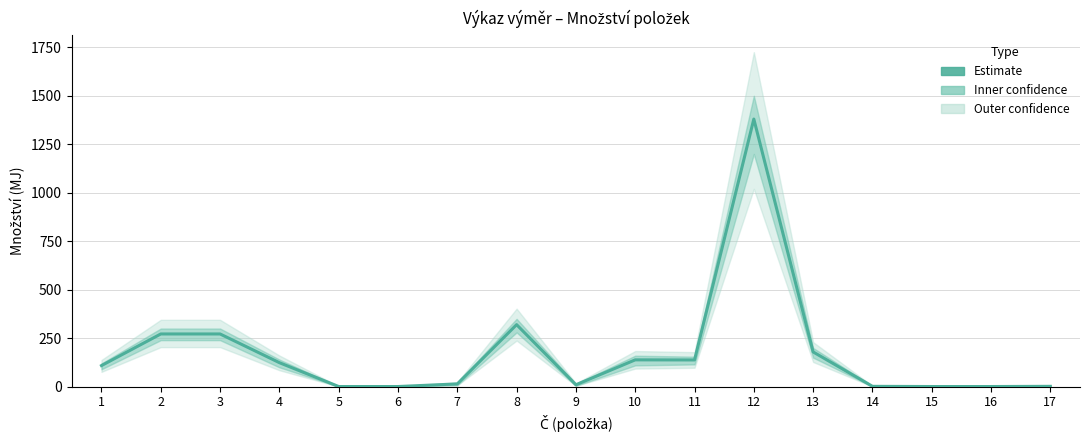

Which category has the lowest value across all series?

5